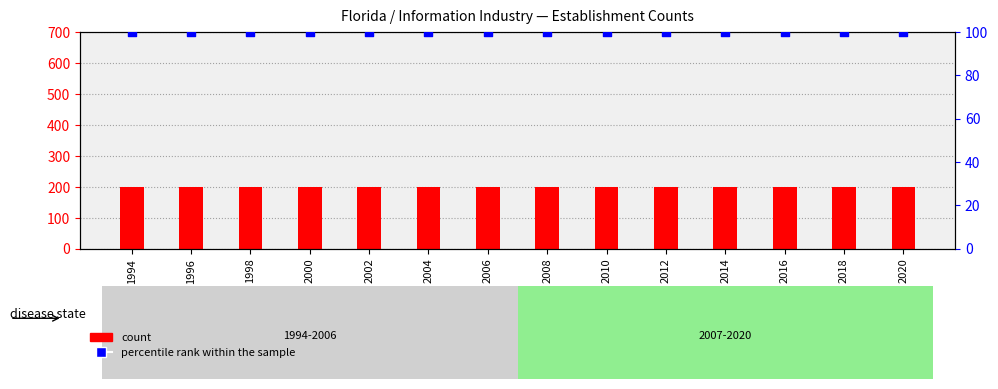

Which series reaches the minimum Y coordinate?

percentile rank within the sample